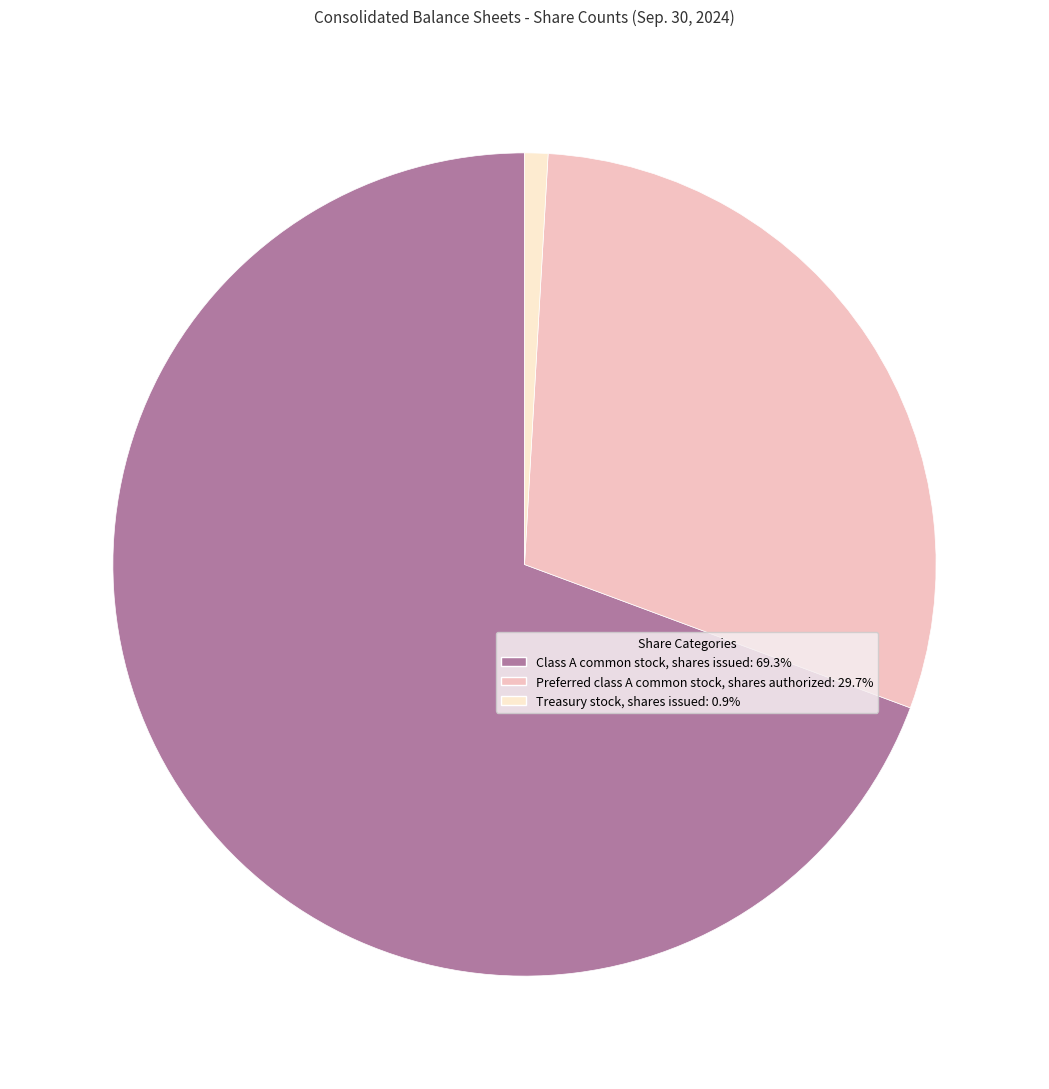

Is Preferred class A common stock, shares authorized the majority of the pie?

No